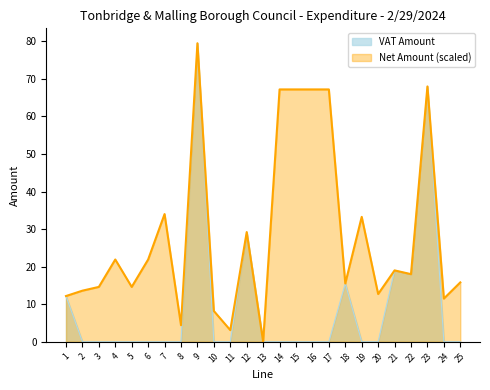

At which category does the data reach its first local peak?

9